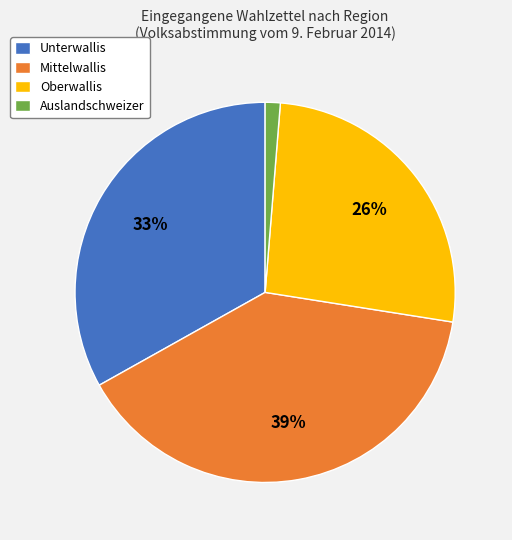

The Auslandschweizer slice represents 13% of the pie. True or false?

False